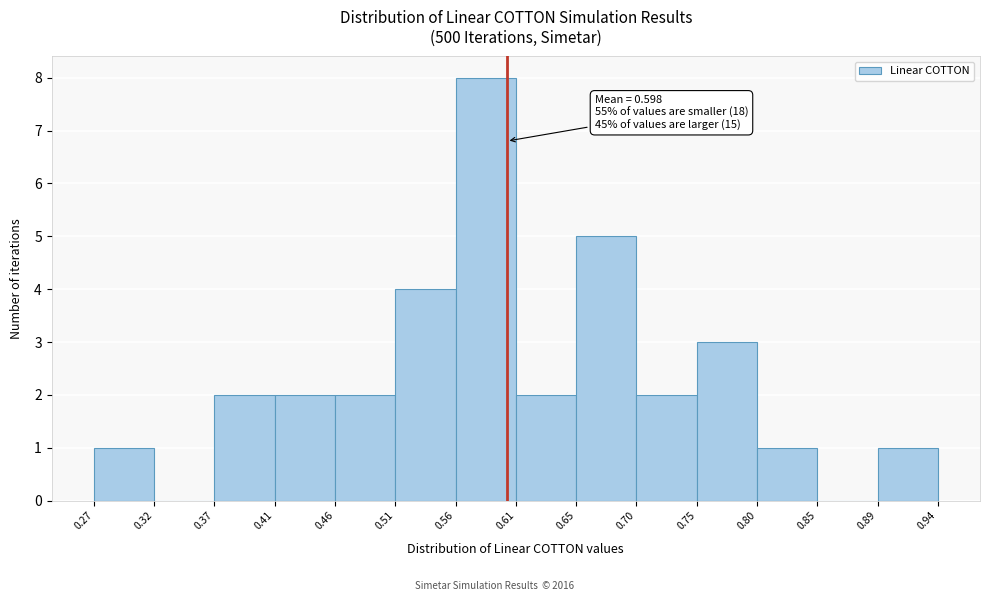

Over which range of the x-axis is the bar tallest?

0.56 to 0.61